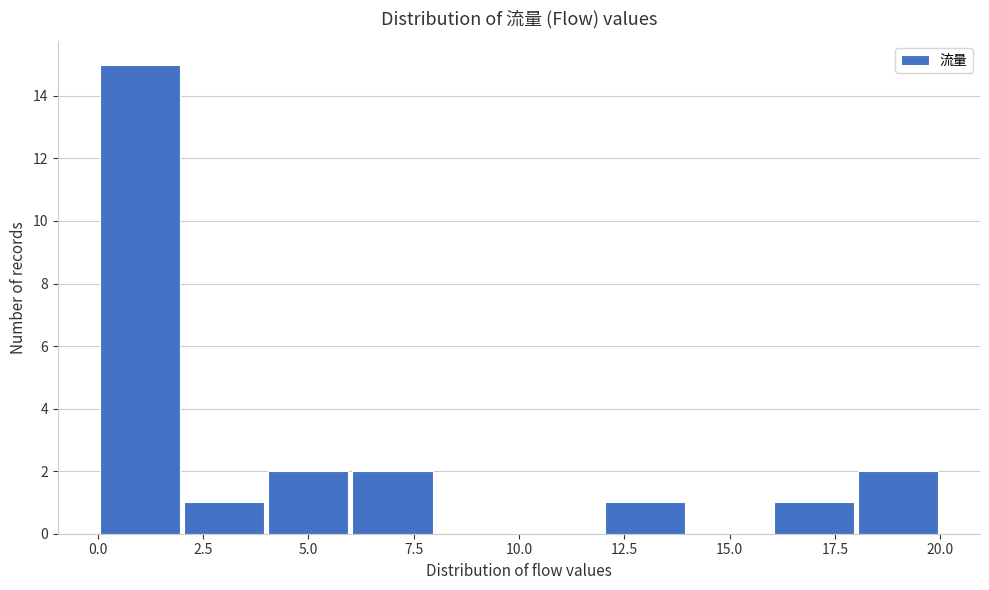

Reading left to right, list every bar in this chart as the range it spans on the x-axis followed by its height. The values are not printed on the chart, so give them approximately, as read against the axis.

0 to 2: 15
2 to 4: 1
4 to 6: 2
6 to 8: 2
8 to 10: 0
10 to 12: 0
12 to 14: 1
14 to 16: 0
16 to 18: 1
18 to 20: 2